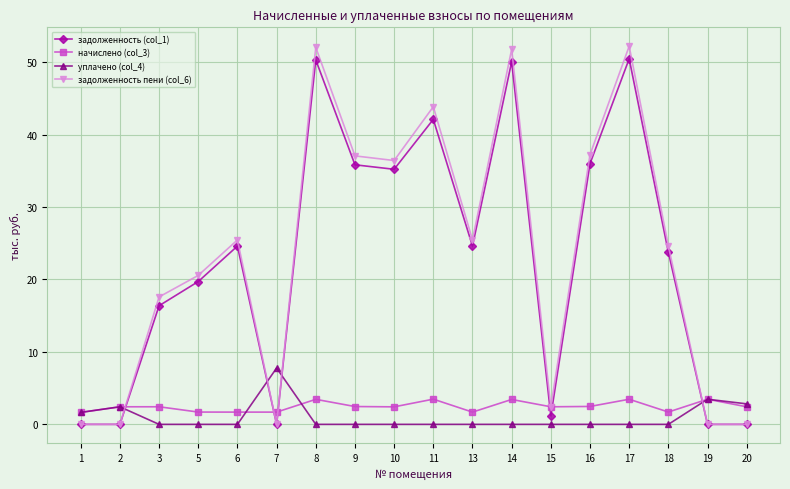

True or false: задолженность пени (col_6) has more than 1 points higher than both neighbors.

True